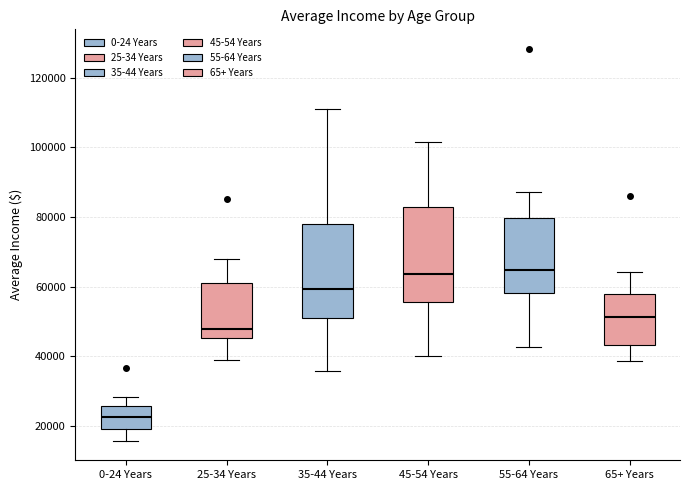

Reading left to right, transcribe this box plot: for each box, give where its median line is, the range the box spans, and where its two whiskers end, as read against the y-axis. The values are not printed on the chart, so give them approximately, as read against the axis.

0-24 Years: median 22000, box 20000 to 26000, whiskers 16000 to 28000
25-34 Years: median 48000, box 46000 to 62000, whiskers 40000 to 68000
35-44 Years: median 60000, box 50000 to 78000, whiskers 36000 to 112000
45-54 Years: median 64000, box 56000 to 84000, whiskers 40000 to 102000
55-64 Years: median 64000, box 58000 to 80000, whiskers 42000 to 88000
65+ Years: median 52000, box 44000 to 58000, whiskers 38000 to 64000